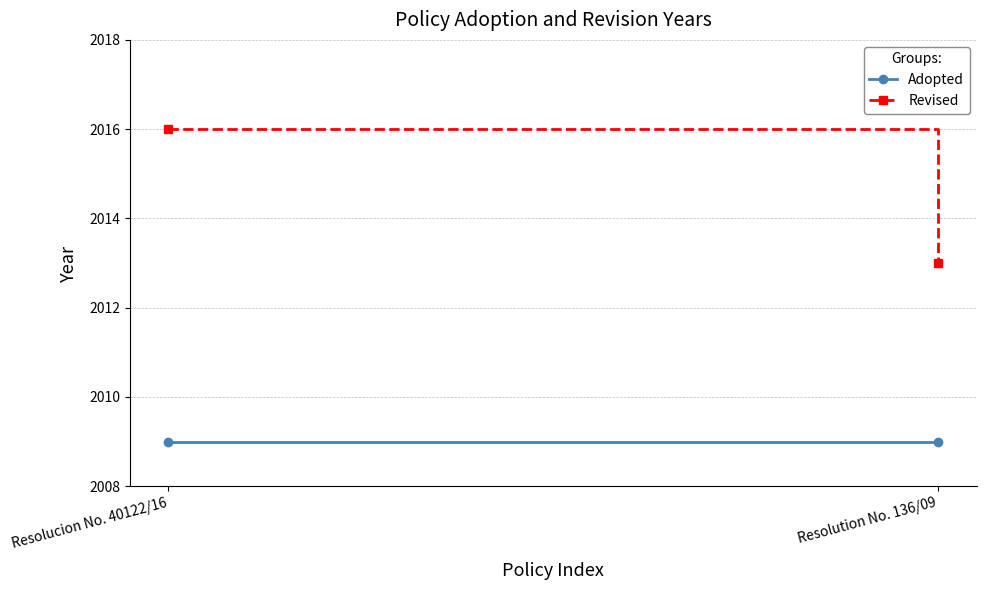

Is it true that Adopted equals 2009 at Resolucion No. 40122/16?

True